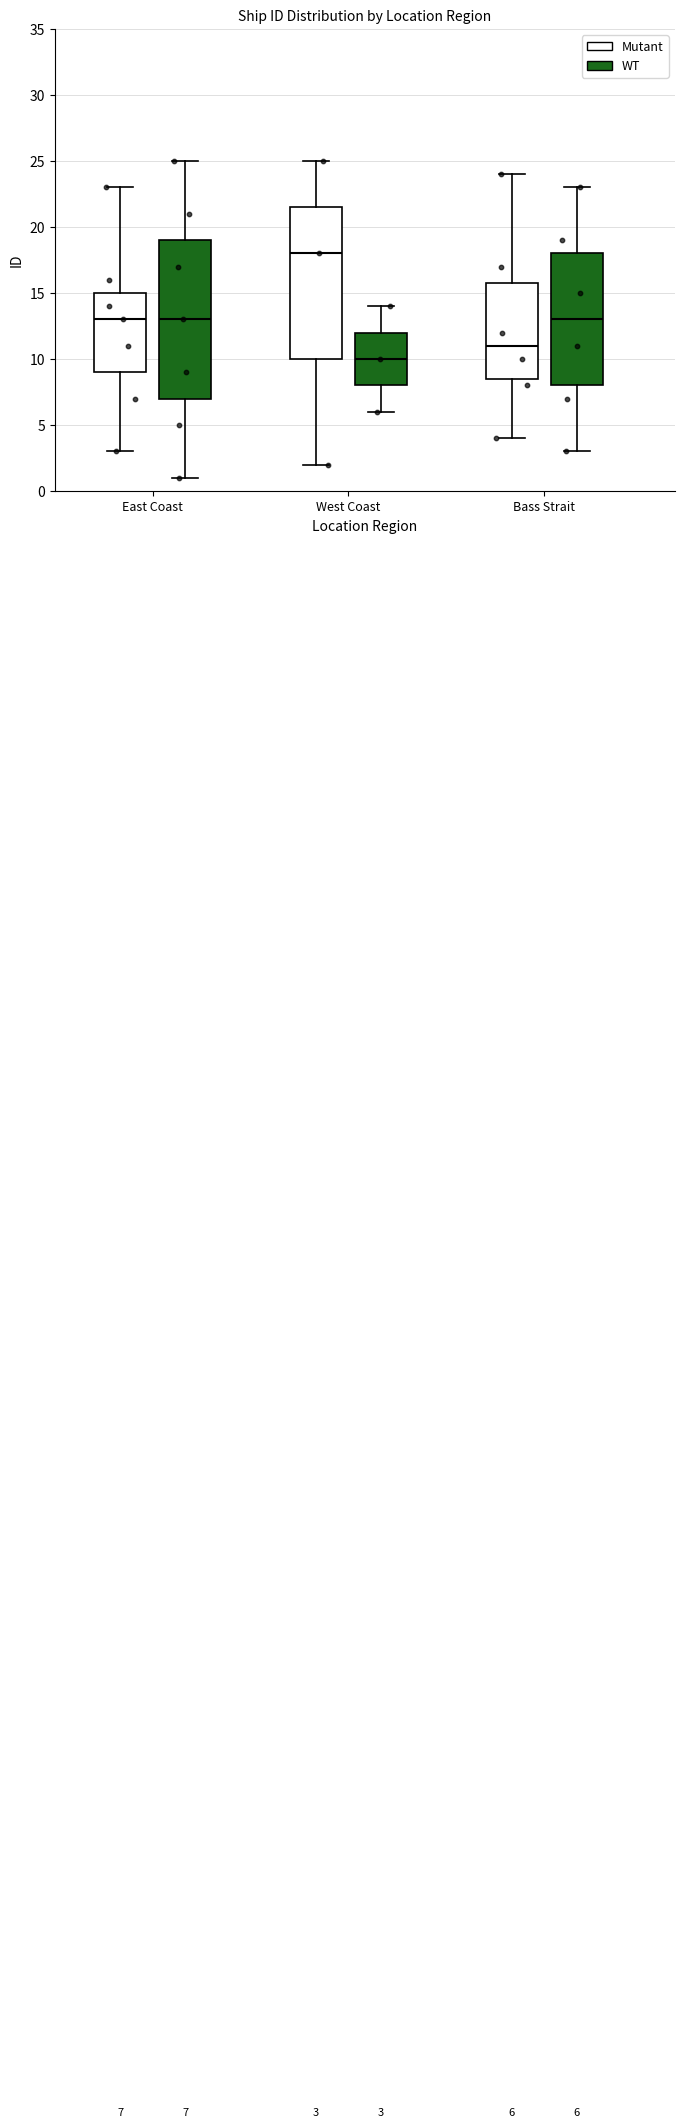

Which box's median line is the highest?

West Coast (Mutant)